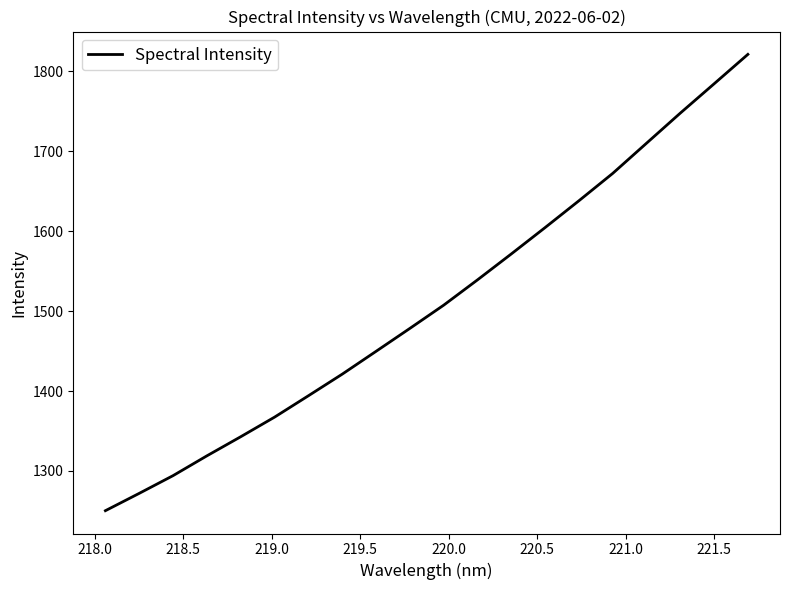

What is the difference between the maximum and minimum values?

571.0